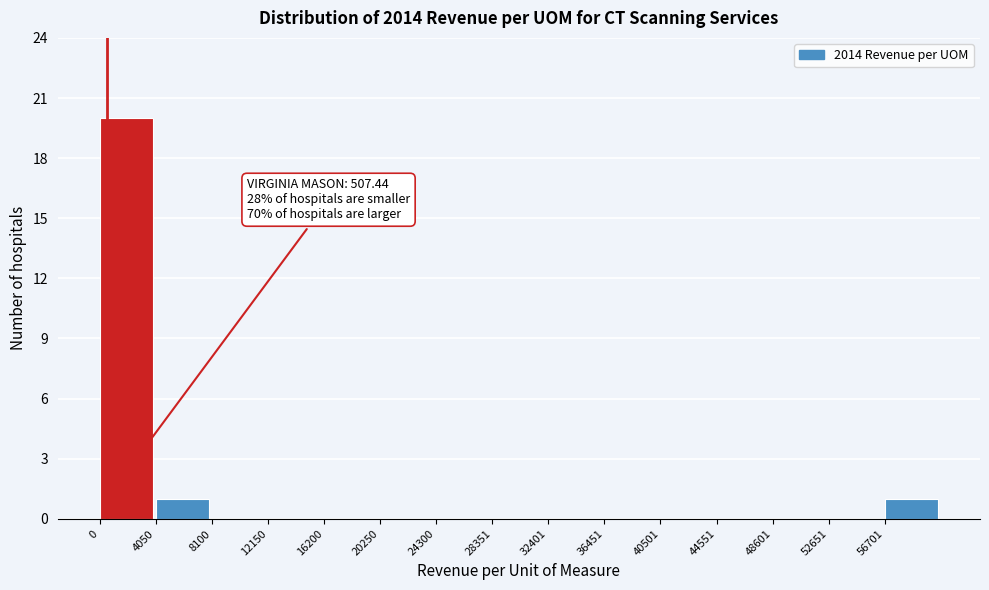

Which range on the x-axis has the tallest bar?

0 to 4000